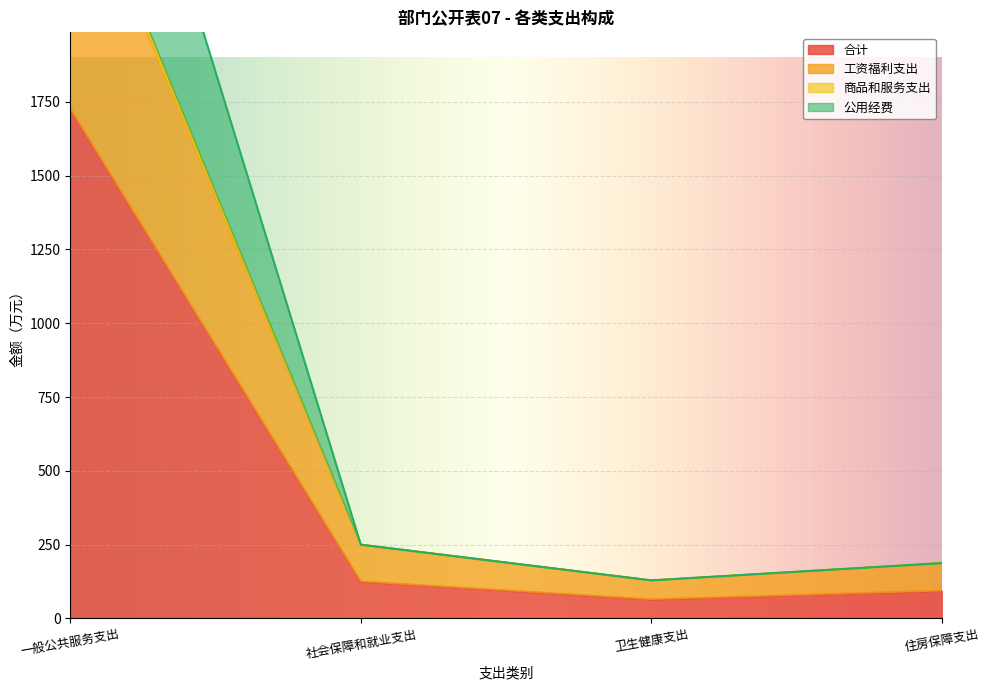

What position from the left is 一般公共服务支出?

1